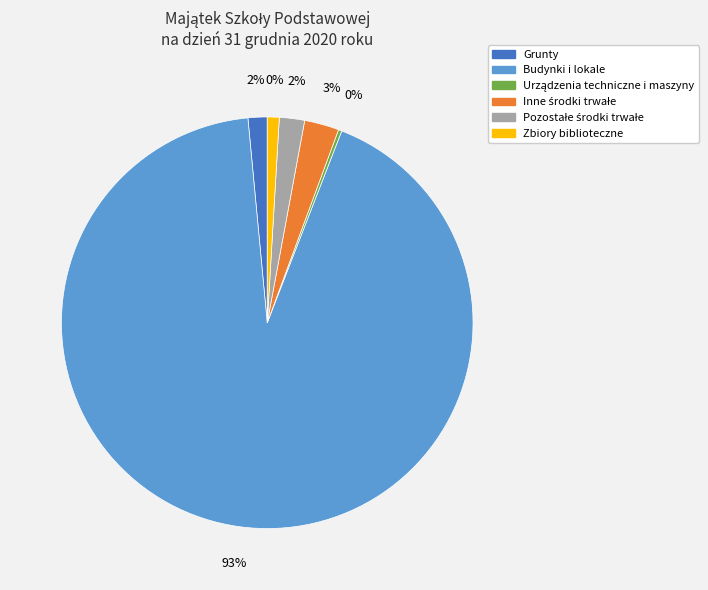

What portion of the pie excludes Urządzenia techniczne i maszyny?

99.7%